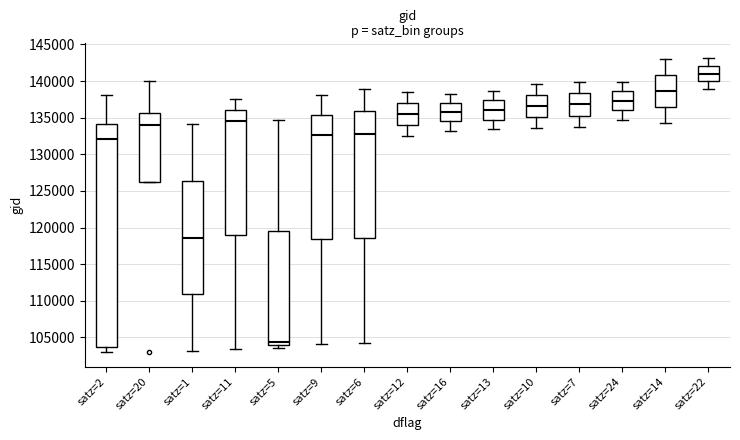

Reading left to right, read every box against the y-axis: the position of its median line, the range the box covers, and the ends of its whiskers. The values are not printed on the chart, so give them approximately, as read against the axis.

satz=2: median 132000, box 103500 to 134000, whiskers 103000 to 138000
satz=20: median 134000, box 126000 to 135500, whiskers 126000 to 140000
satz=1: median 118500, box 111000 to 126500, whiskers 103000 to 134000
satz=11: median 134500, box 119000 to 136000, whiskers 103500 to 137500
satz=5: median 104500, box 104000 to 119500, whiskers 103500 to 134500
satz=9: median 132500, box 118500 to 135500, whiskers 104000 to 138000
satz=6: median 133000, box 118500 to 136000, whiskers 104000 to 139000
satz=12: median 135500, box 134000 to 137000, whiskers 132500 to 138500
satz=16: median 135500, box 134500 to 137000, whiskers 133000 to 138500
satz=13: median 136000, box 134500 to 137500, whiskers 133500 to 138500
satz=10: median 136500, box 135000 to 138000, whiskers 133500 to 139500
satz=7: median 137000, box 135500 to 138500, whiskers 133500 to 140000
satz=24: median 137500, box 136000 to 138500, whiskers 134500 to 140000
satz=14: median 138500, box 136500 to 141000, whiskers 134500 to 143000
satz=22: median 141000, box 140000 to 142000, whiskers 139000 to 143000